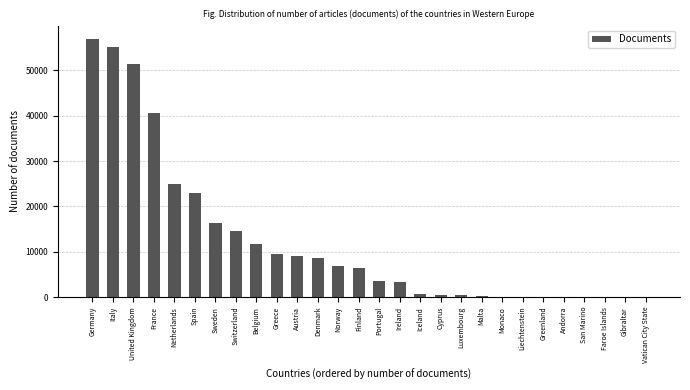

Is it true that the value at Greece is 9400?

True